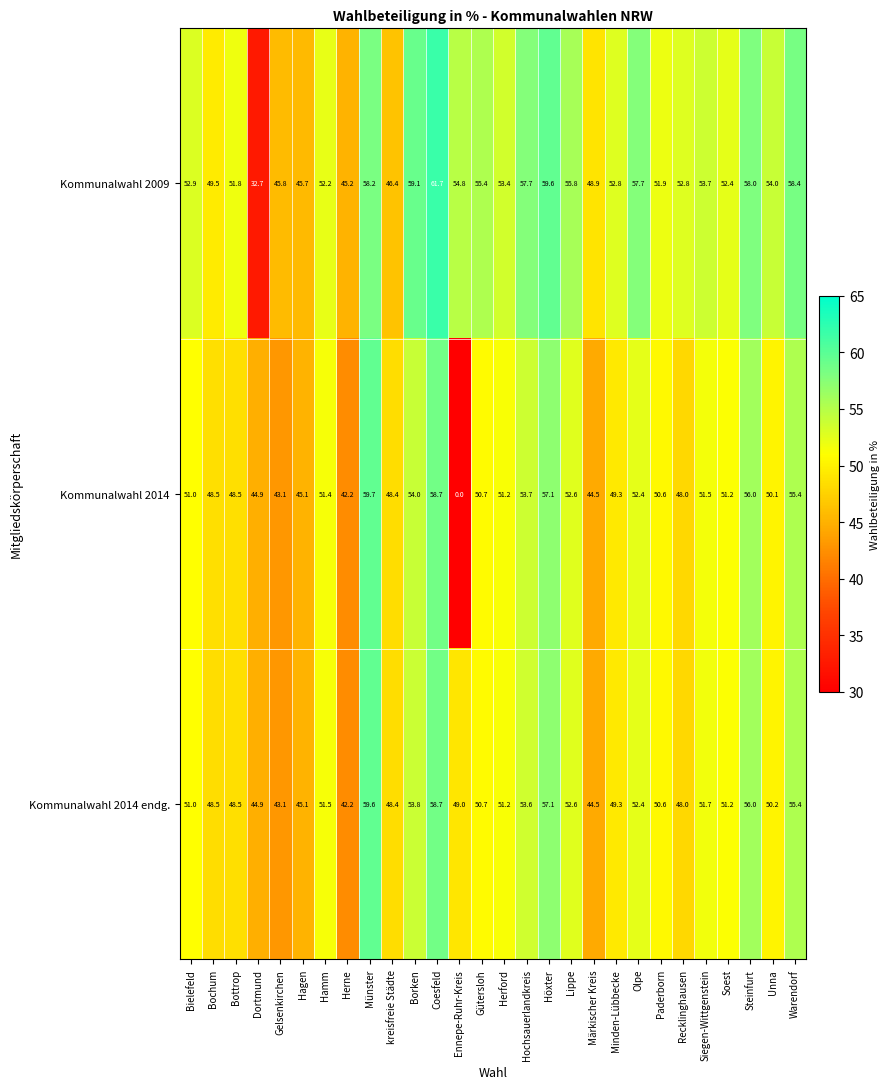

List the series in order of their overall mean, highest first.

Kommunalwahl 2009, Kommunalwahl 2014 endg., Kommunalwahl 2014